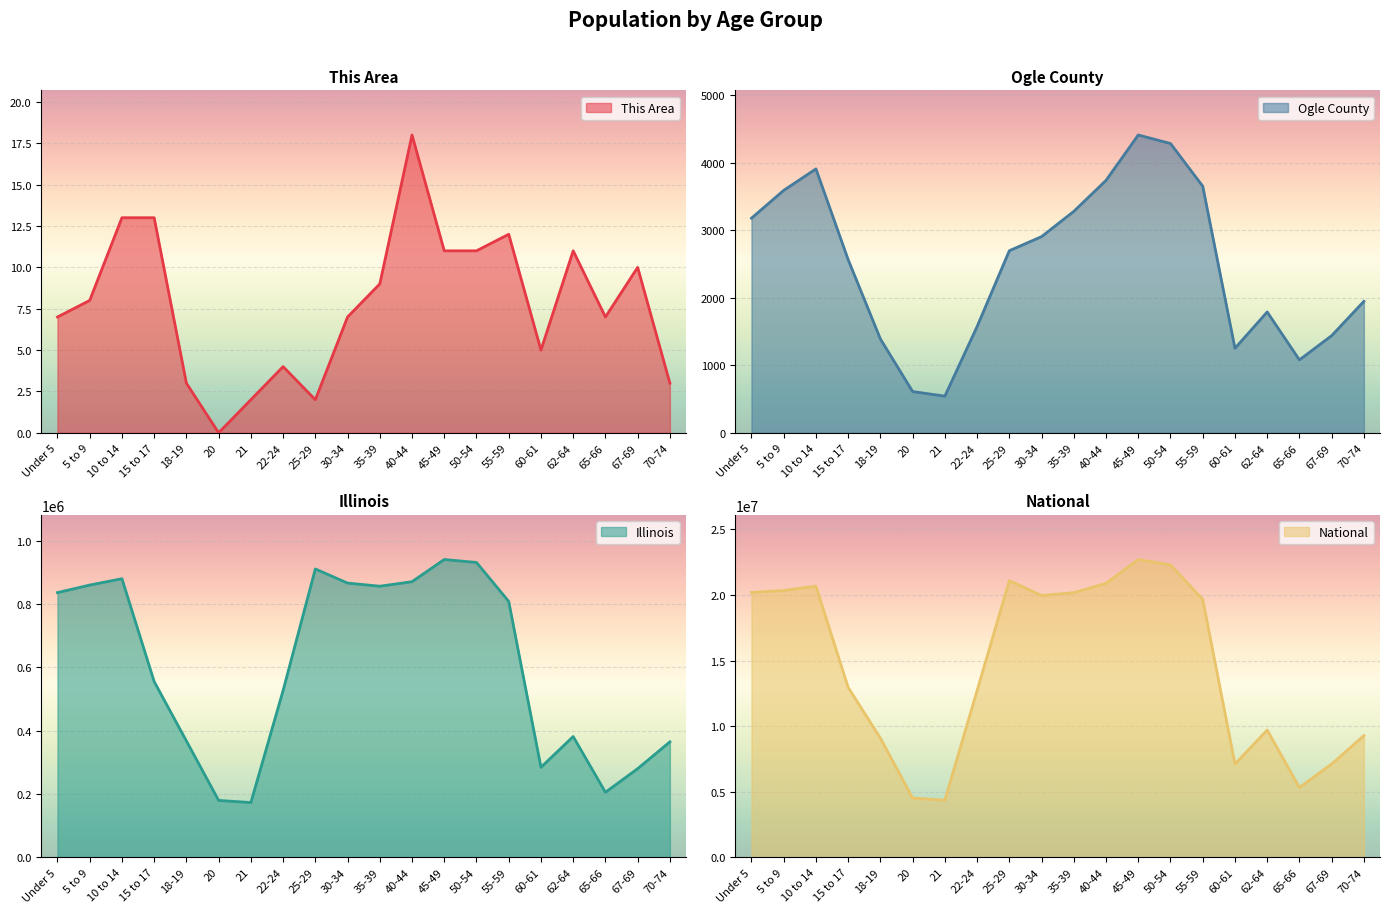

True or false: Illinois and This Area intersect in this chart.

False